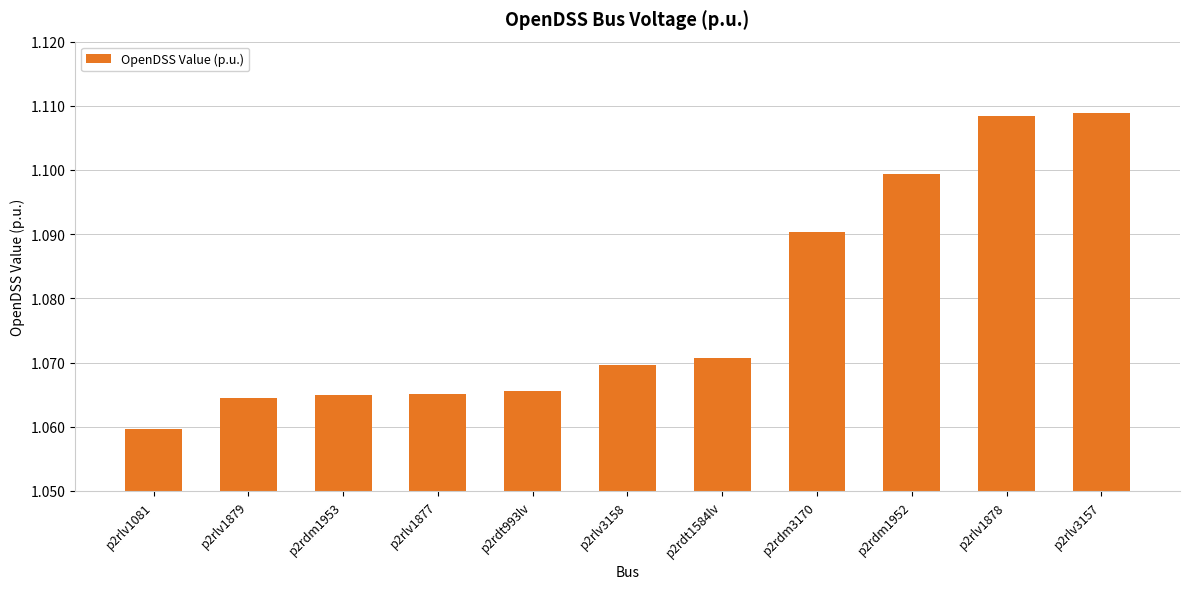

How many bars are there in total?

11